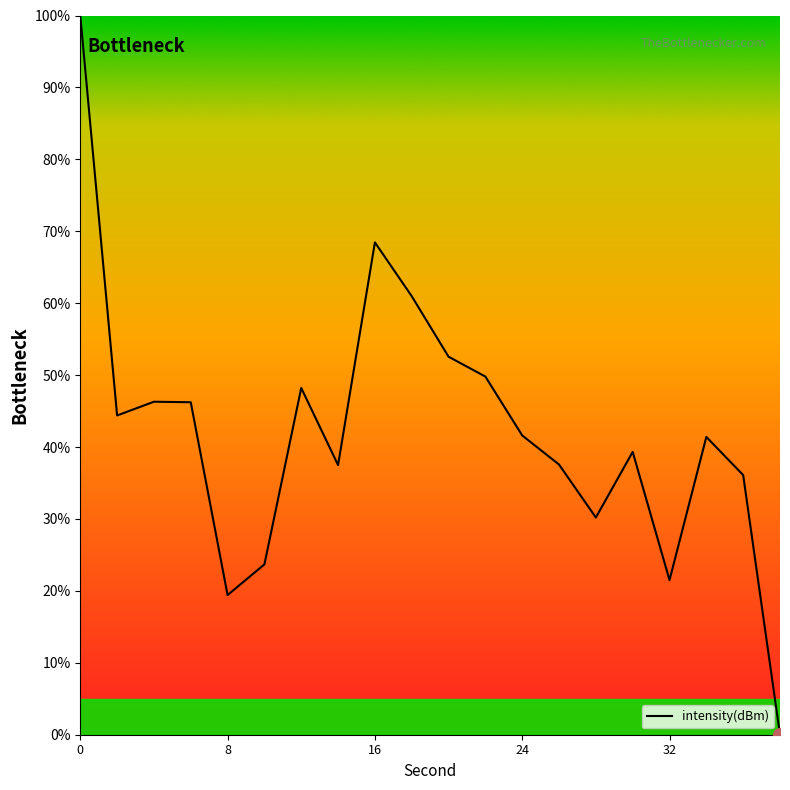

What is the maximum value shown in the chart?

100.0